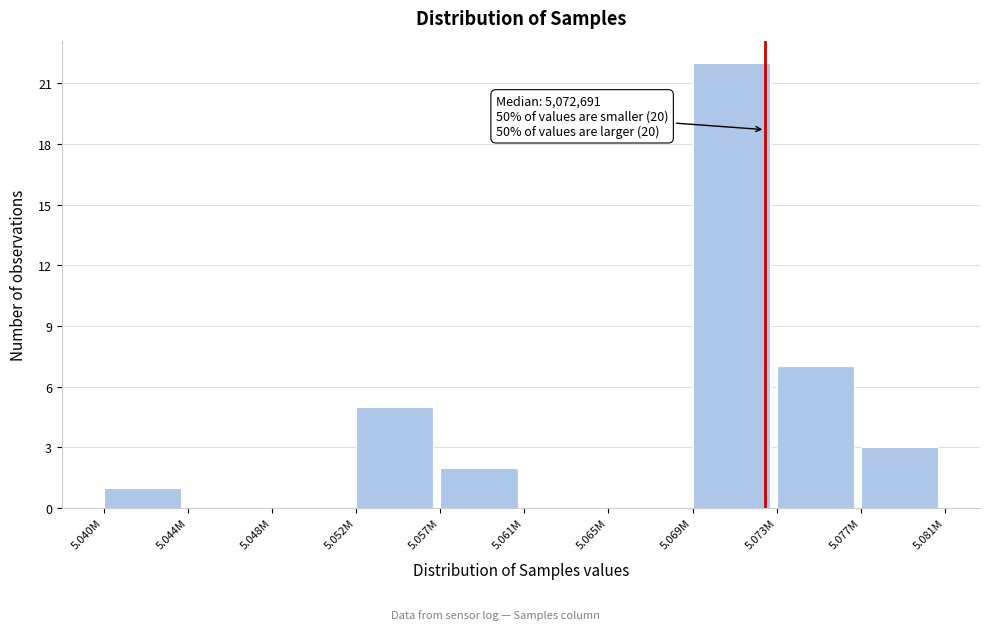

Reading left to right, extract all data points from this chart.

5.040M=1	5.044M=0	5.048M=0	5.052M=5	5.057M=2	5.061M=0	5.065M=0	5.069M=22	5.073M=7	5.077M=3